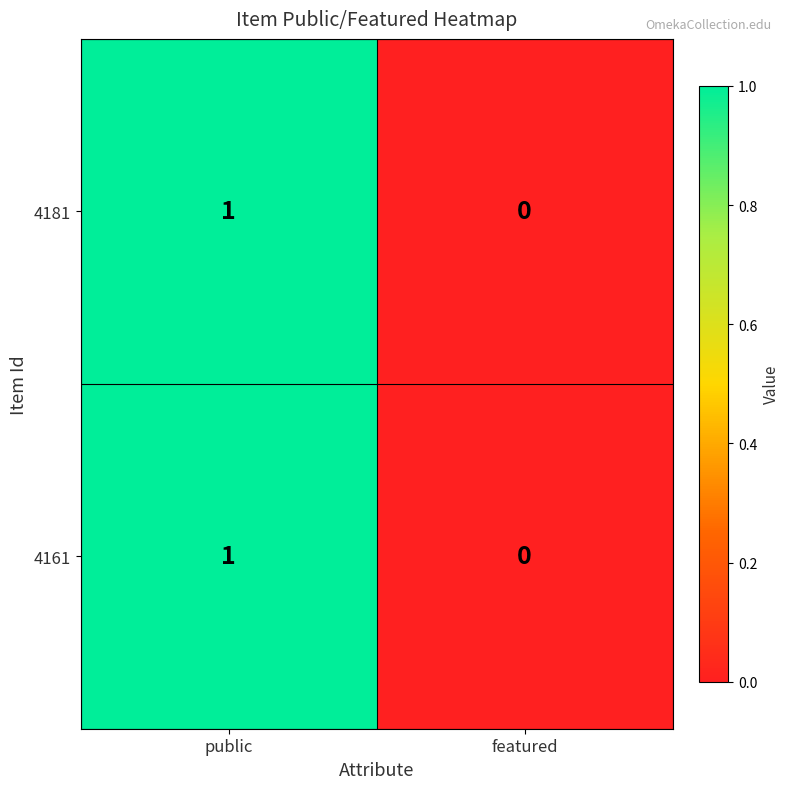

Which label corresponds to the smallest value in the chart?

featured